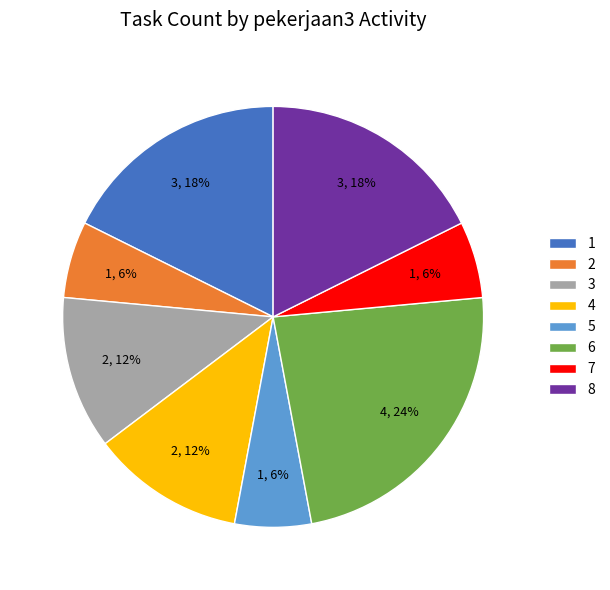

To the nearest percent, what is the average slice percentage?

12%